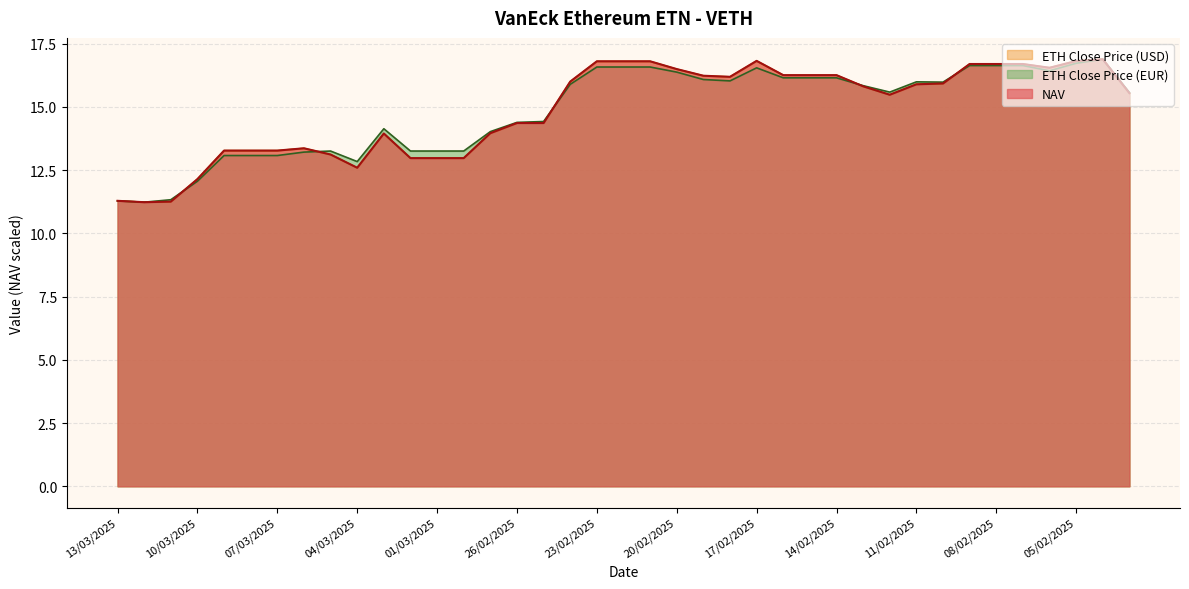

Count the number of data series in this chart.

3